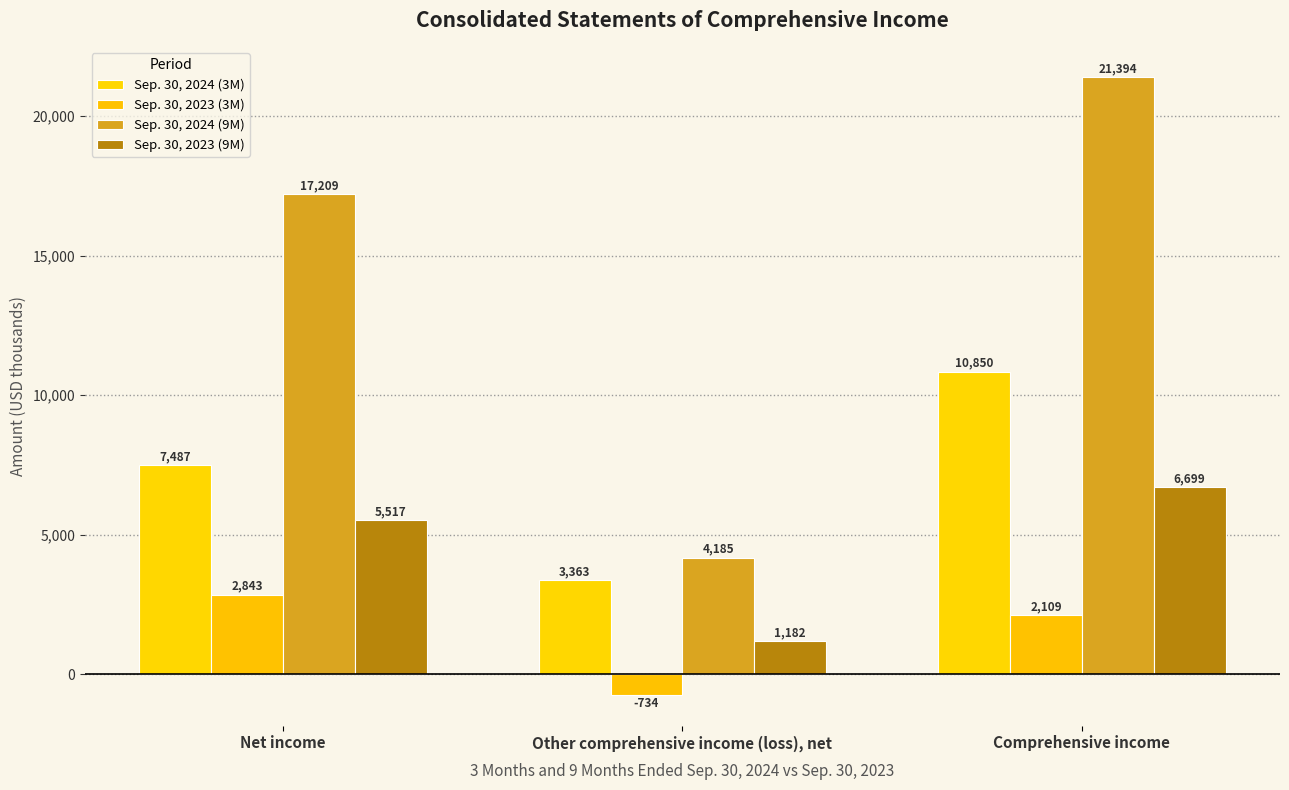

What is the label of the 3rd bar from the right?

Net income